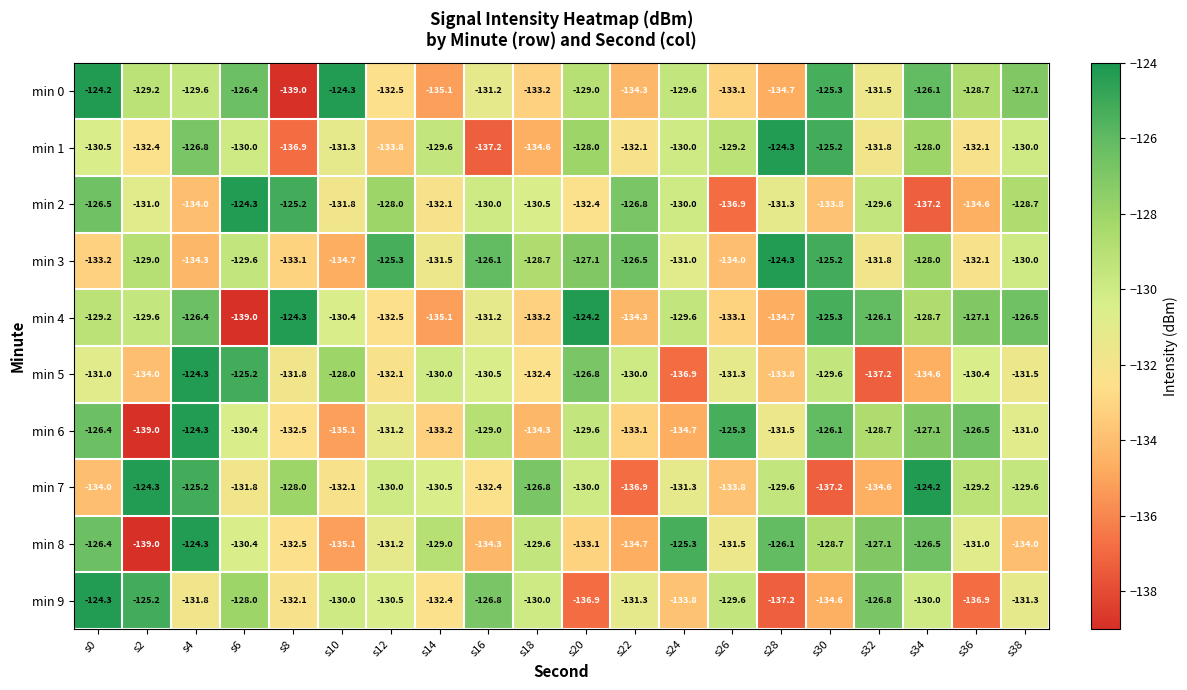

Which series has the largest total across all categories?

min 3